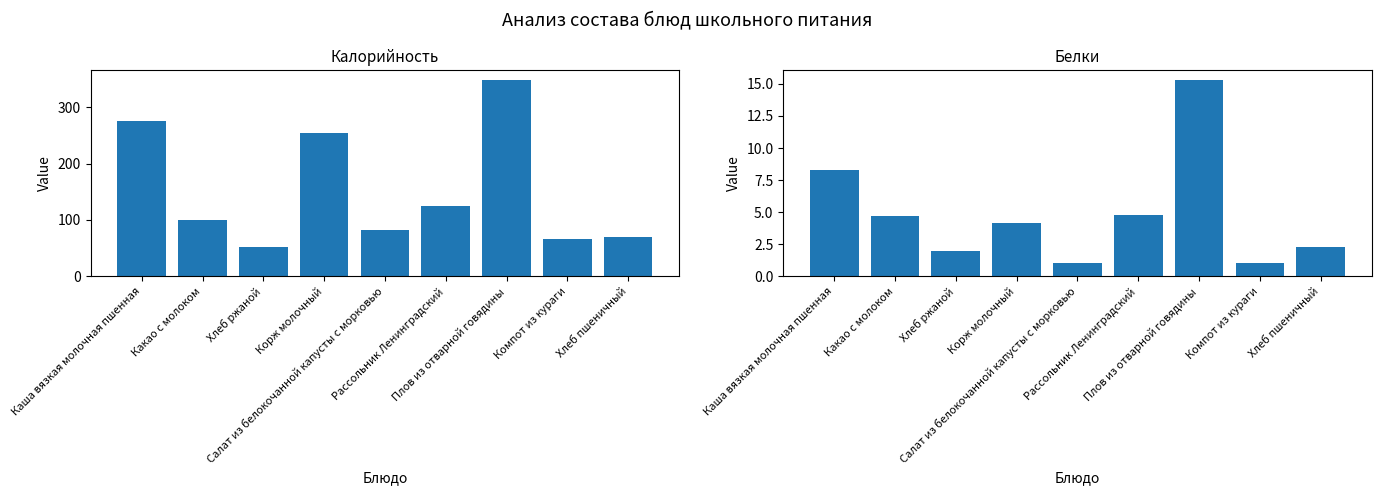

What position from the left is Рассольник Ленинградский?

6